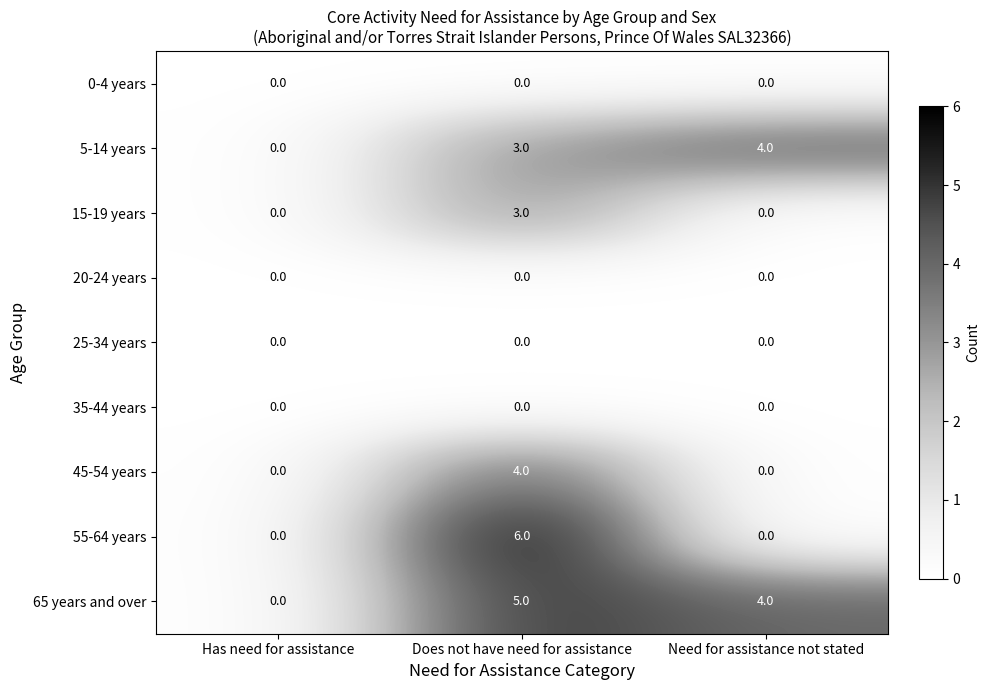

True or false: 55-64 years has a value of 0 at Need for assistance not stated.

True